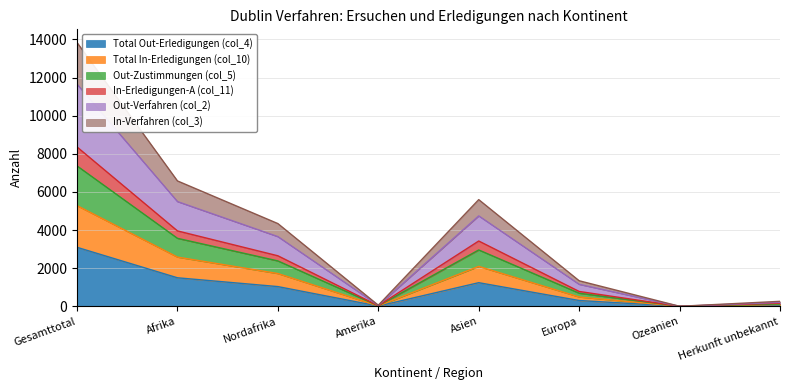

At which label does Total Out-Erledigungen (col_4) reach its peak?

Gesamttotal